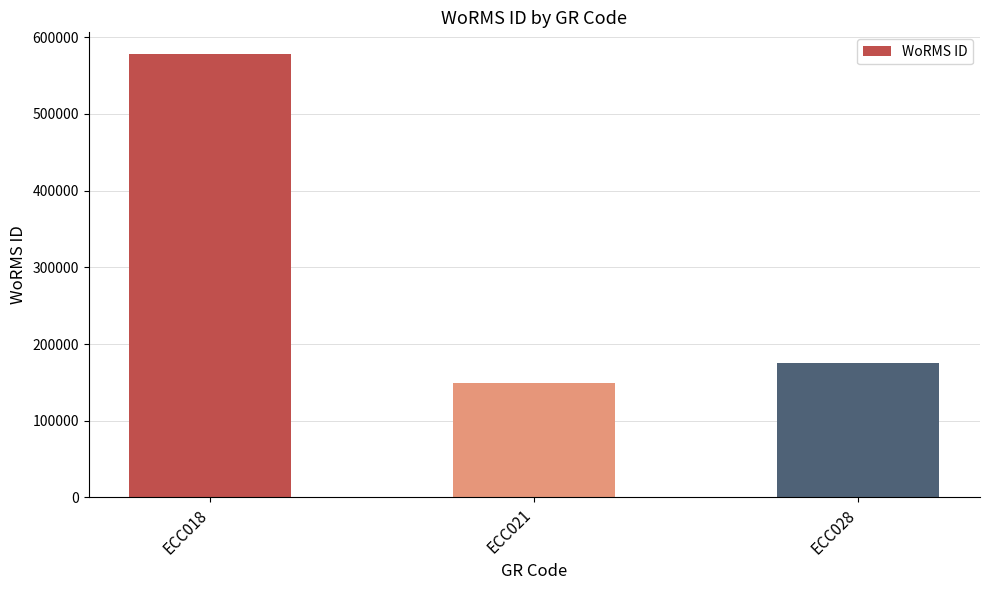

Reading left to right, extract all data points from this chart.

577521	149210	175584